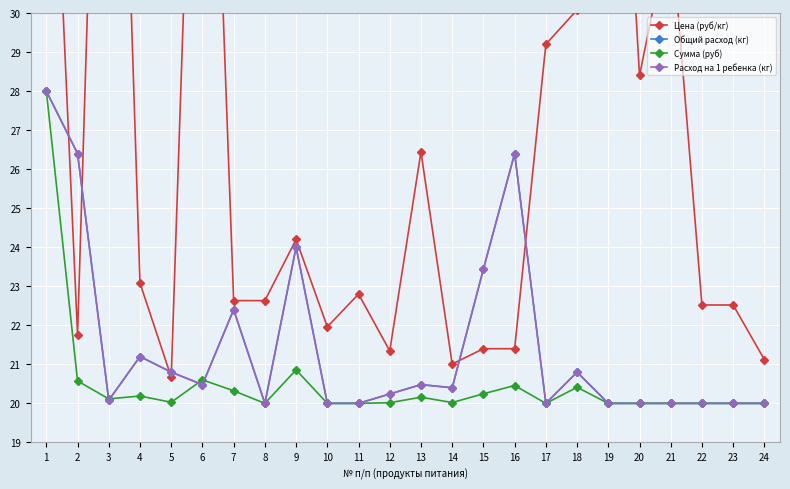

At how many categories does at least one series exceed 22?

19